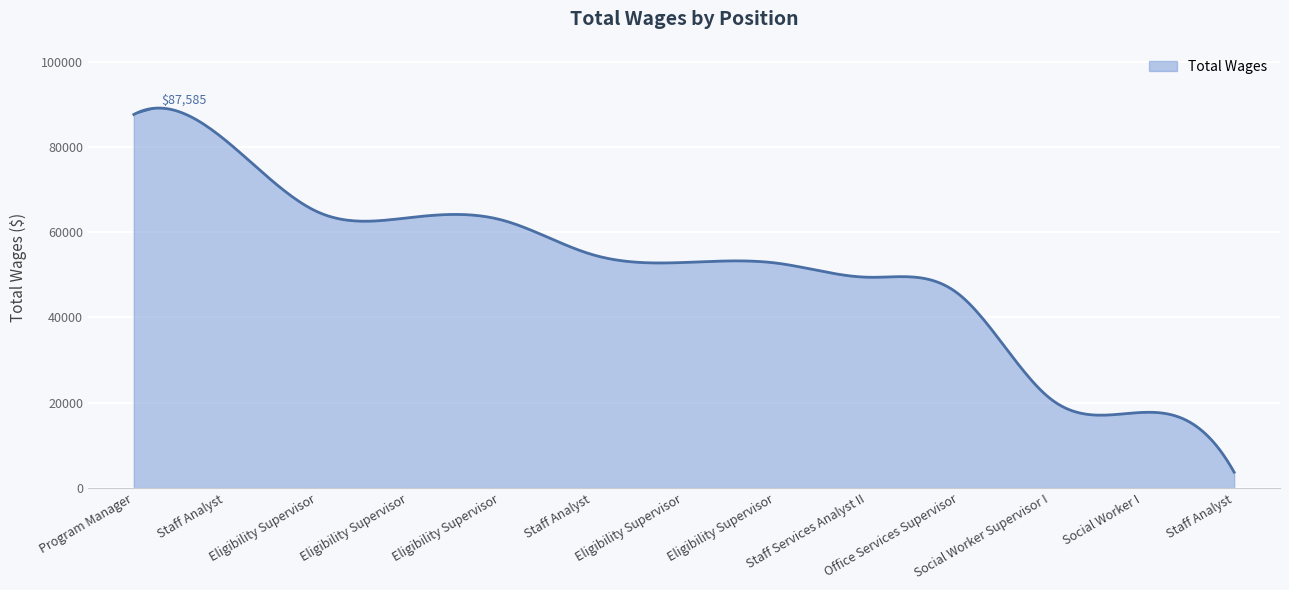

True or false: there are more than 1 points higher than both neighbors.

True